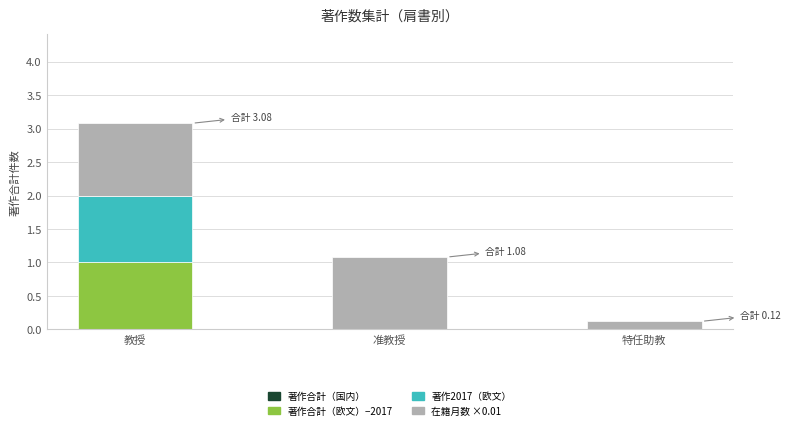

The 著作合計（欧文）−2017 series shows 0.0 at 准教授. True or false?

True